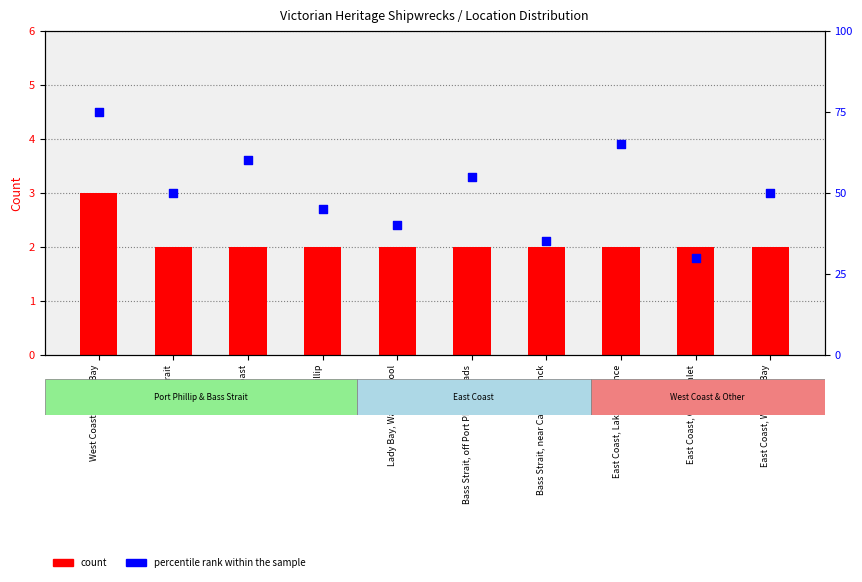

Which series has the largest total across all categories?

percentile rank within the sample